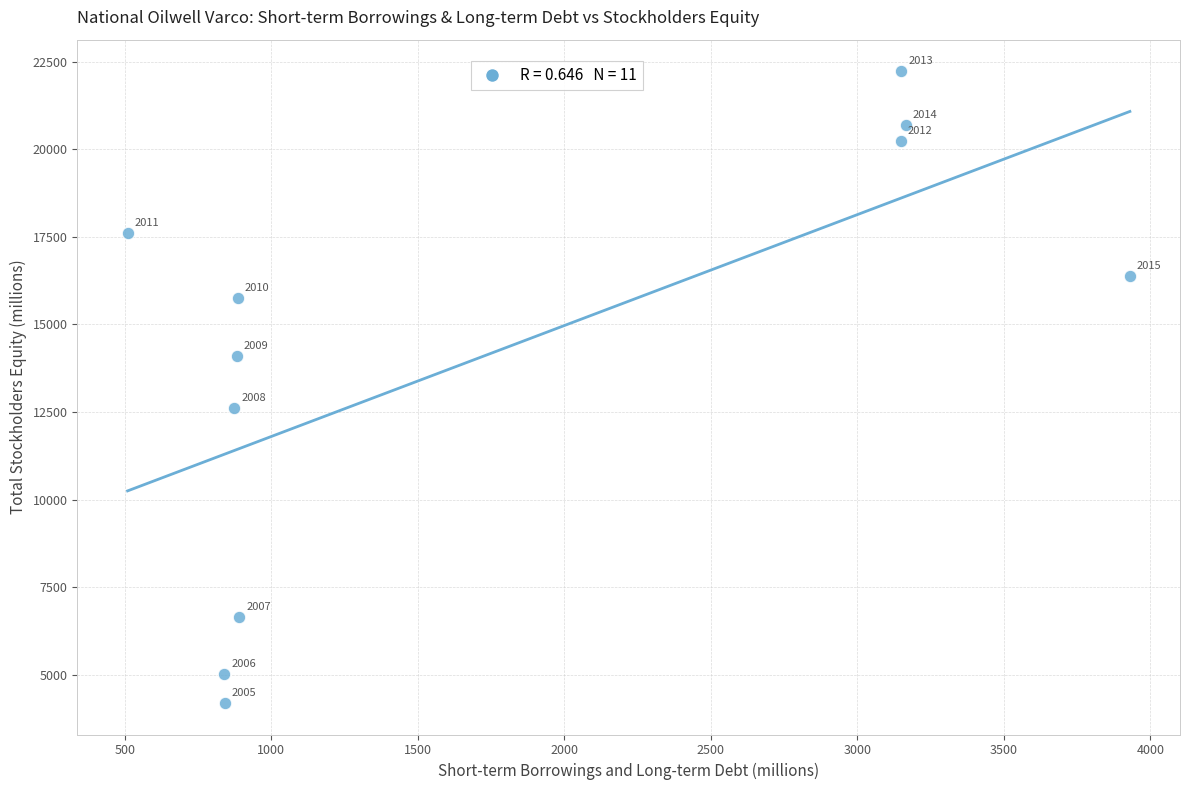

What Y value in the scatter plot is closest to 13212?

12628